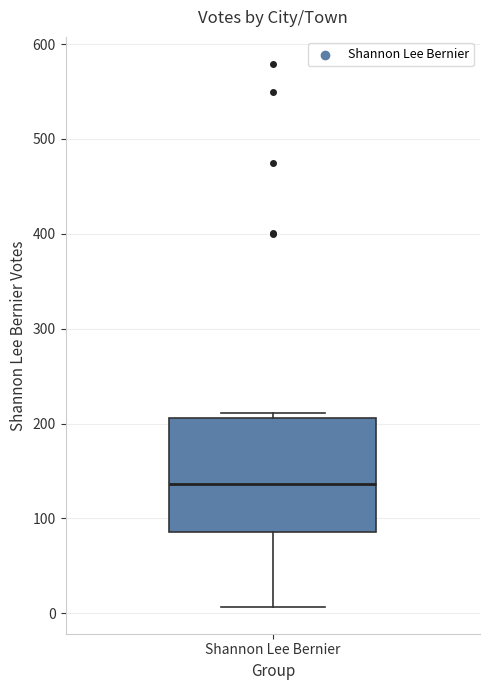

Read this box plot against the y-axis: the position of the median line, the range covered by the box, and the ends of both whiskers. The values are not printed on the chart, so give them approximately, as read against the axis.

median 140, box 90 to 210, whiskers 10 to 210 (just above the box's upper edge)